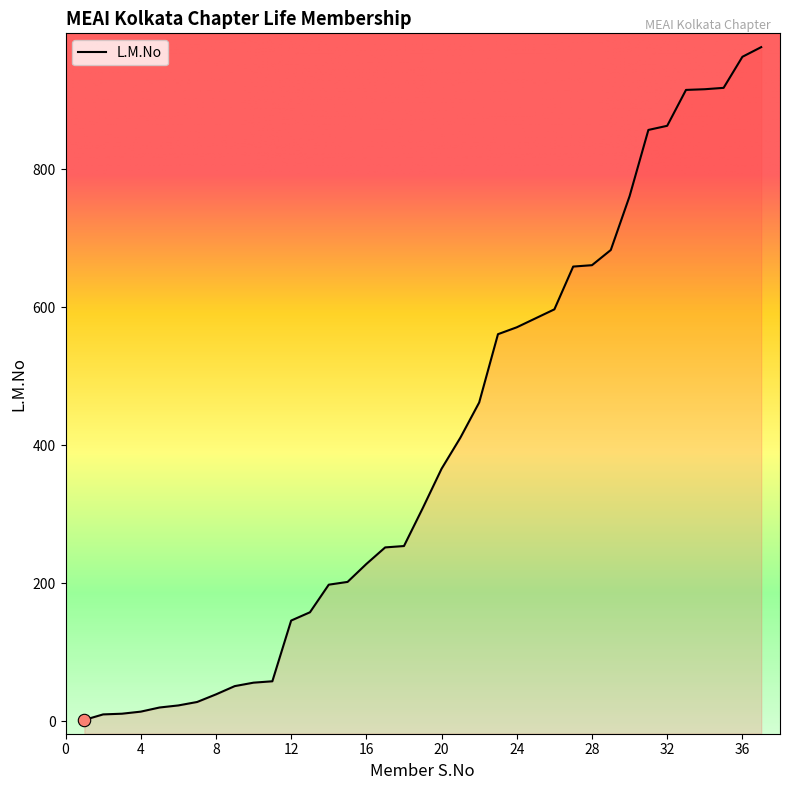

Which has a higher value, 26 or 19?

26